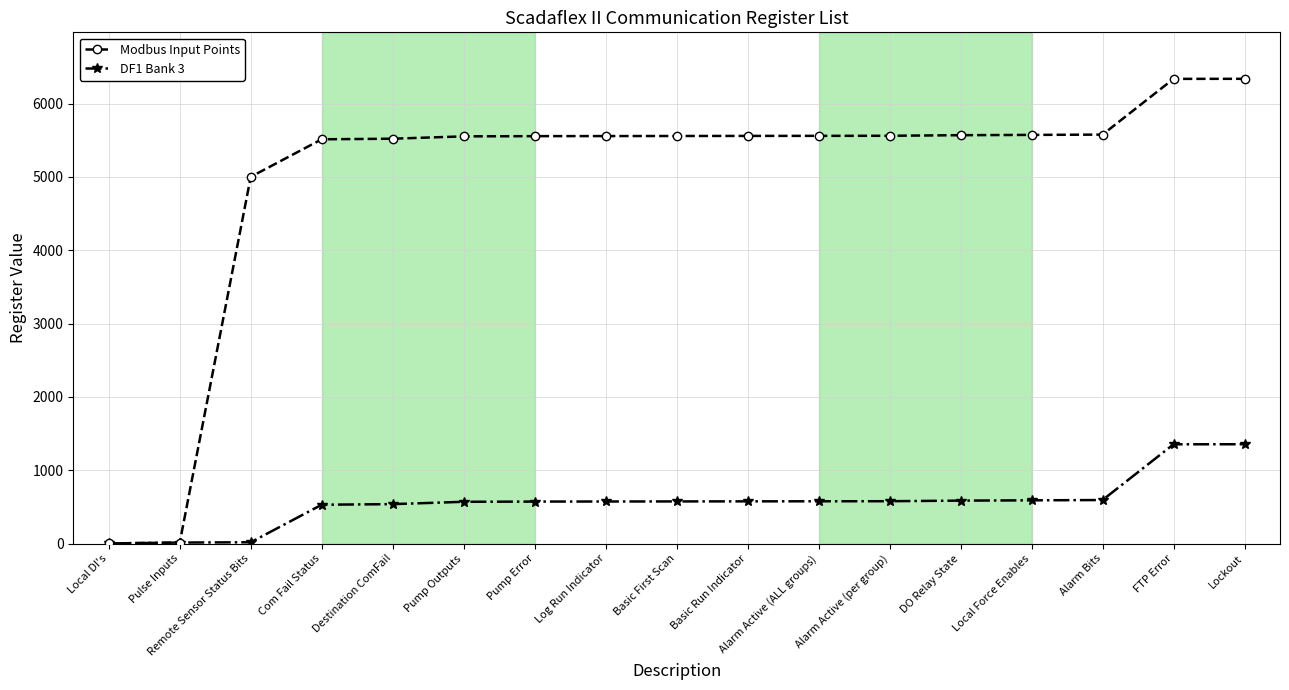

How many lines are shown in the chart?

2